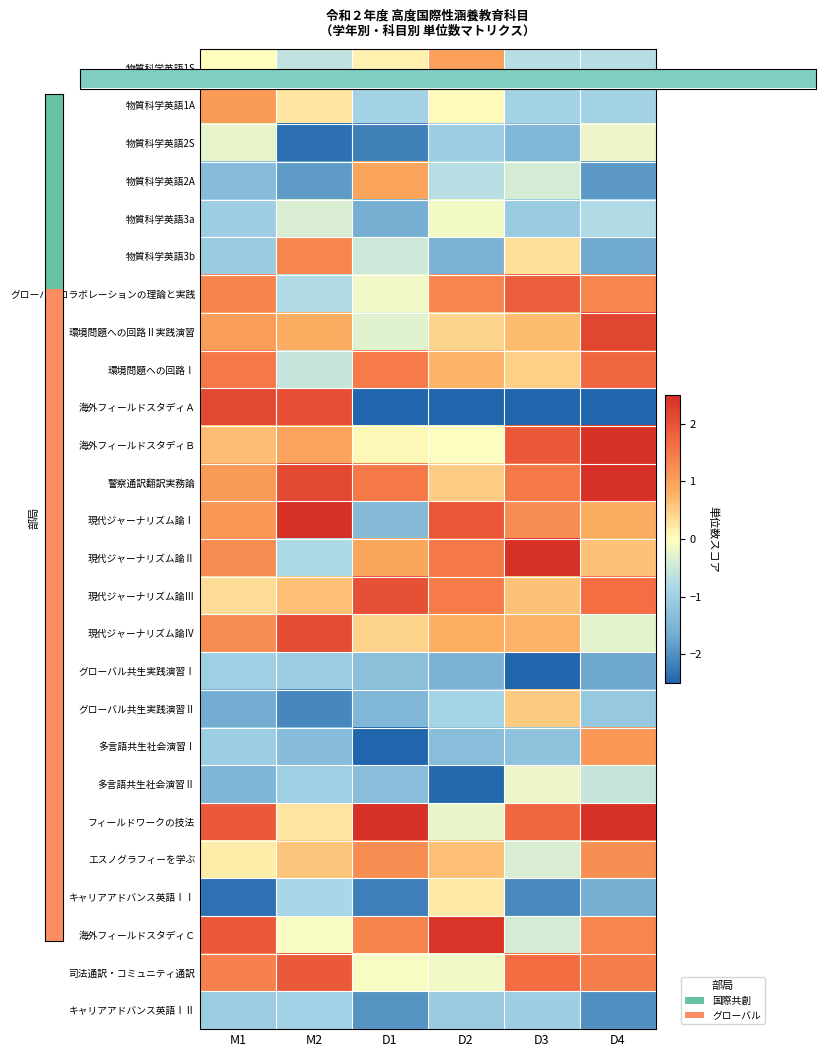

What is the total value across all series at D2?

-3.0